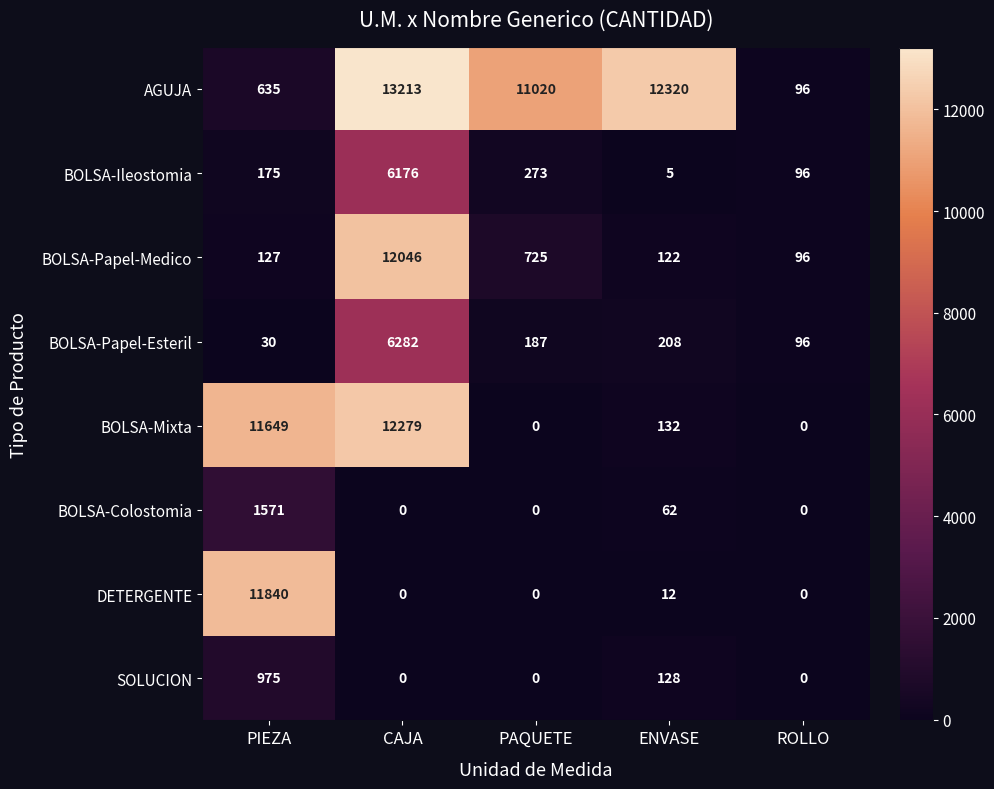

What is the average value of the DETERGENTE series?

2370